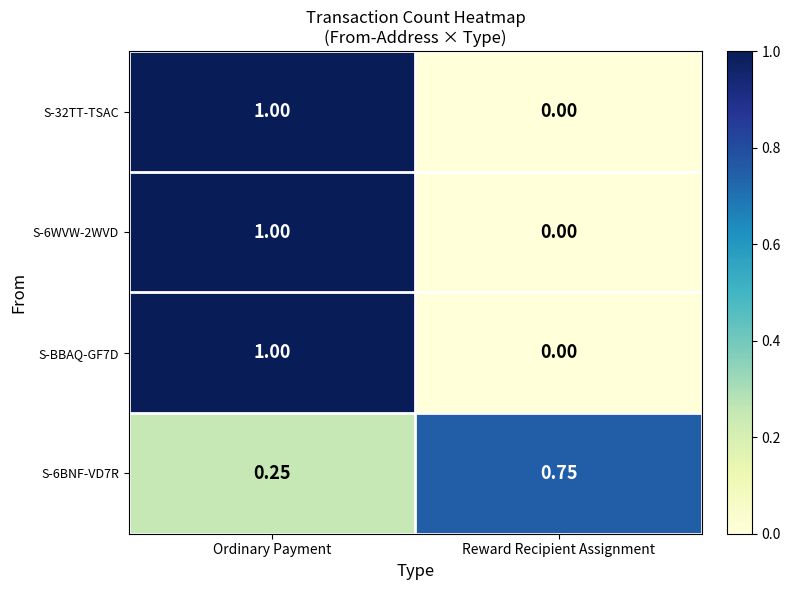

At which category is the sum across all series the highest?

Ordinary Payment